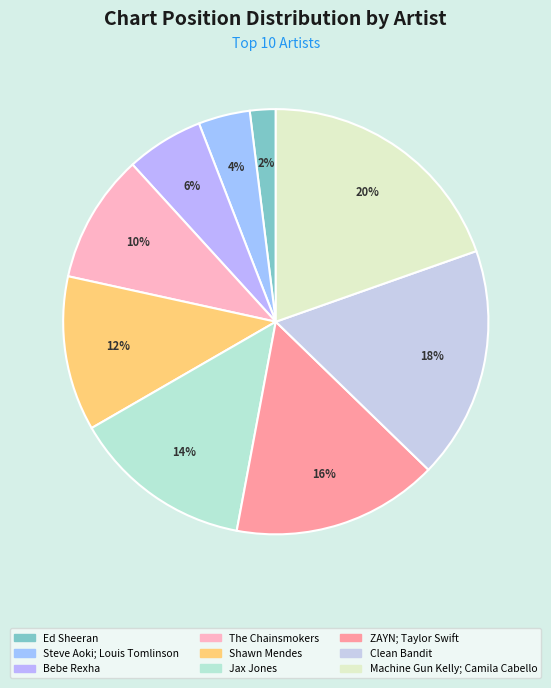

What portion of the pie excludes Ed Sheeran?

98.0%